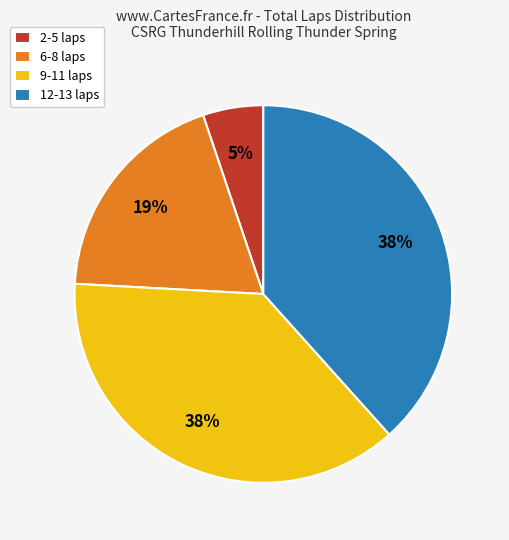

What is the largest slice in the pie chart?

12-13 laps